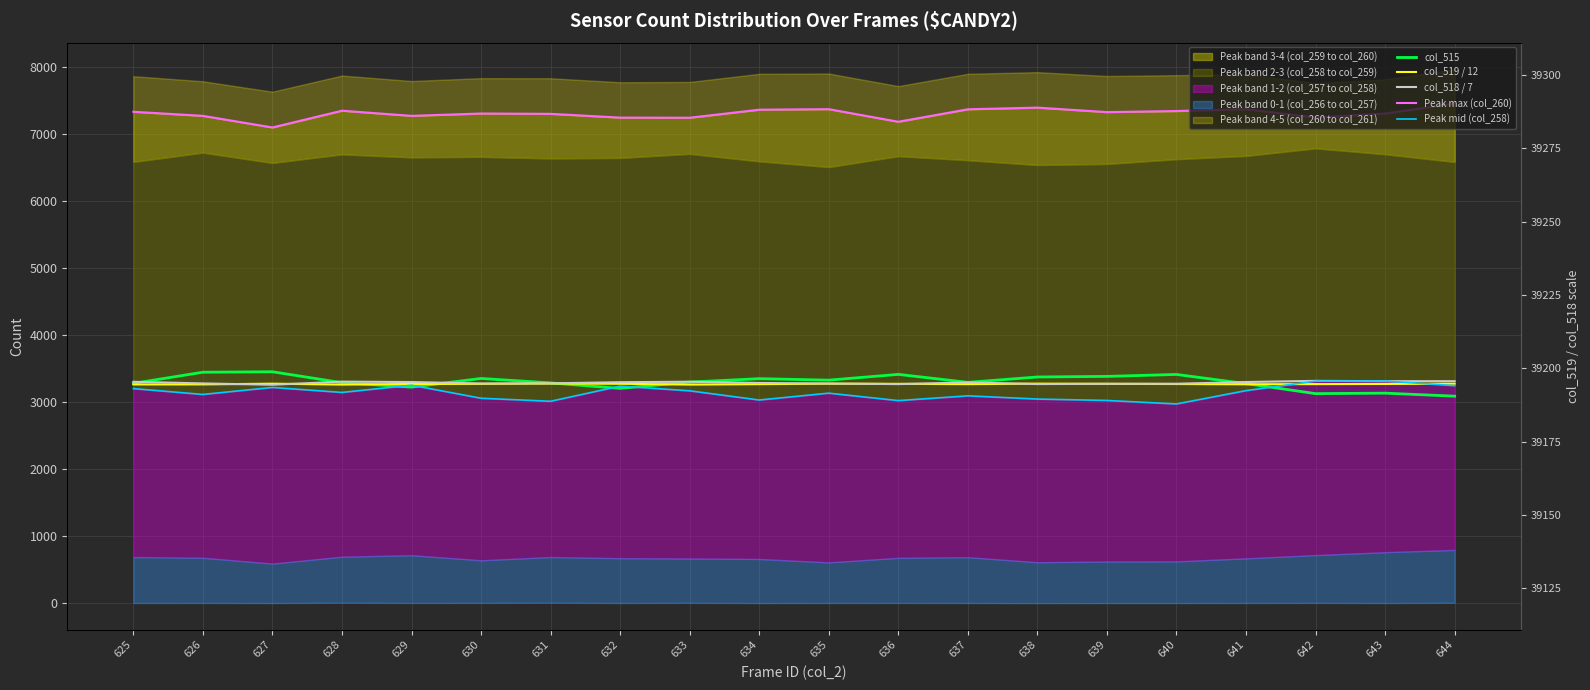

What is the sum of the Peak max (col_260) values at 640 and 630?

14643.0